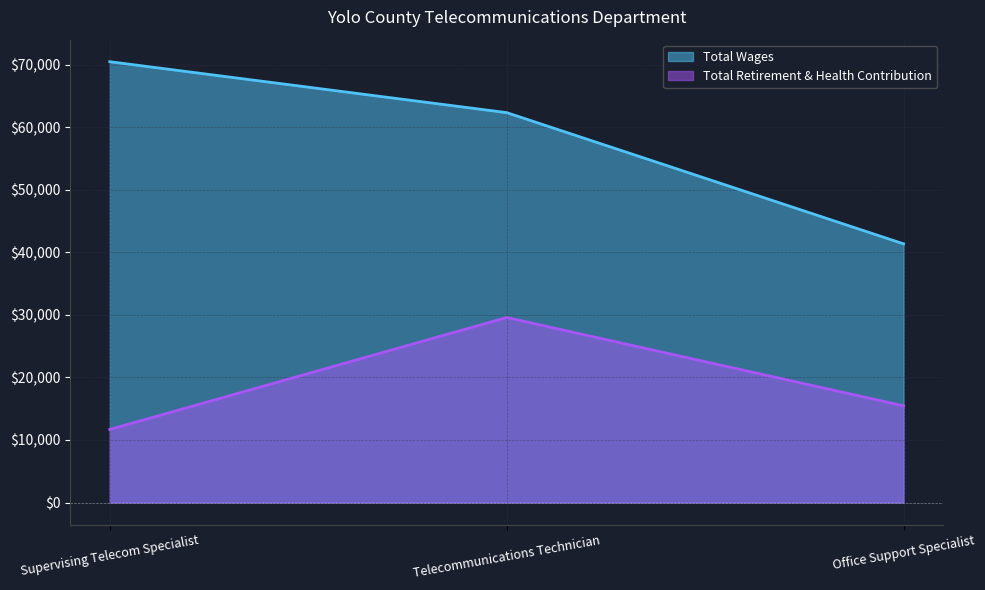

Is it true that Total Wages equals 70507 at Supervising Telecom Specialist?

True